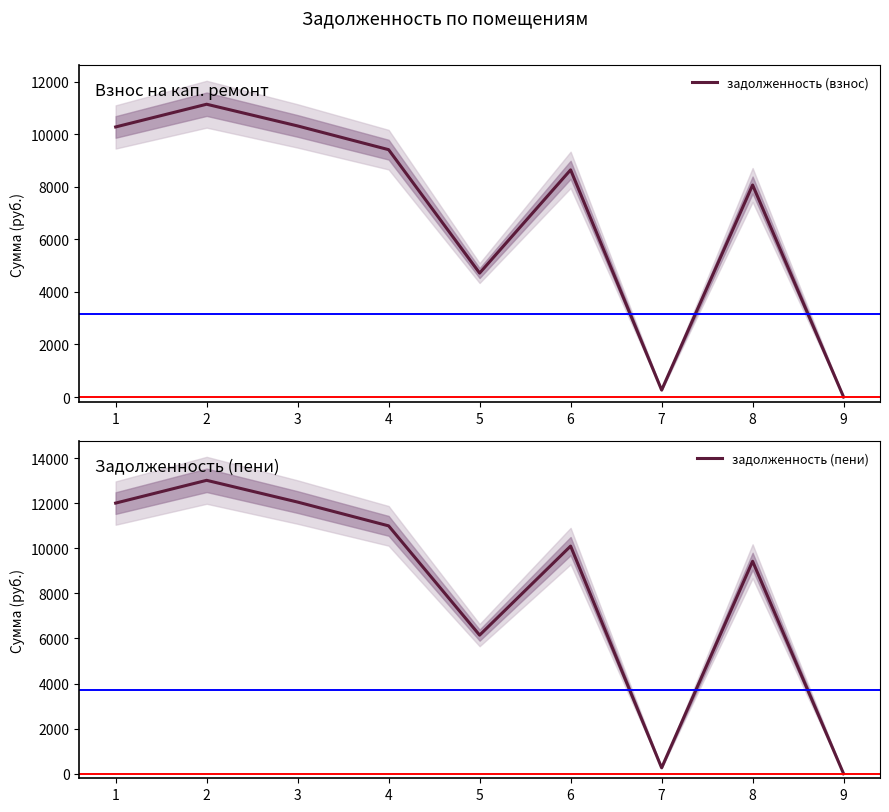

At how many categories does at least one series exceed 10961?

4